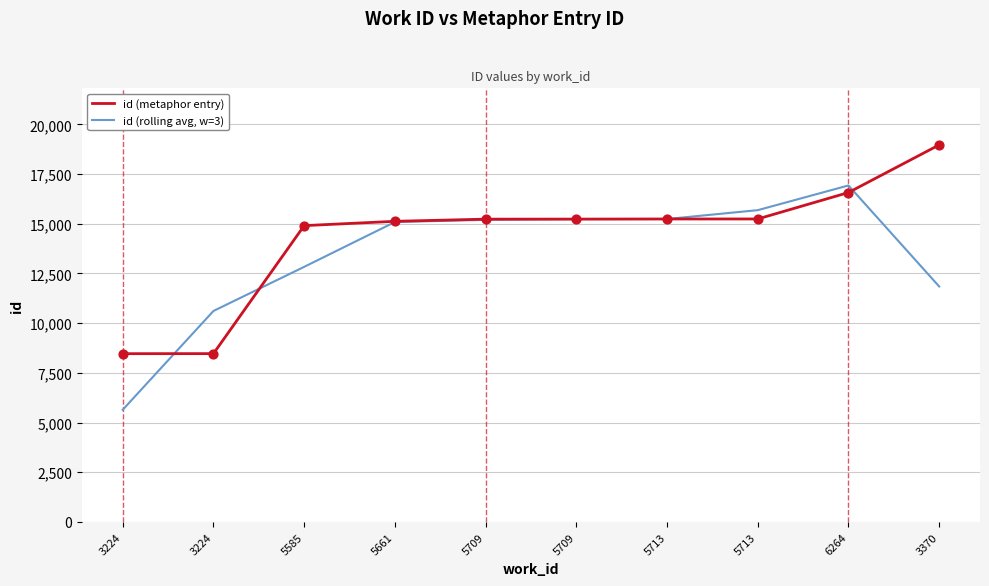

At which category is the sum across all series the highest?

6264